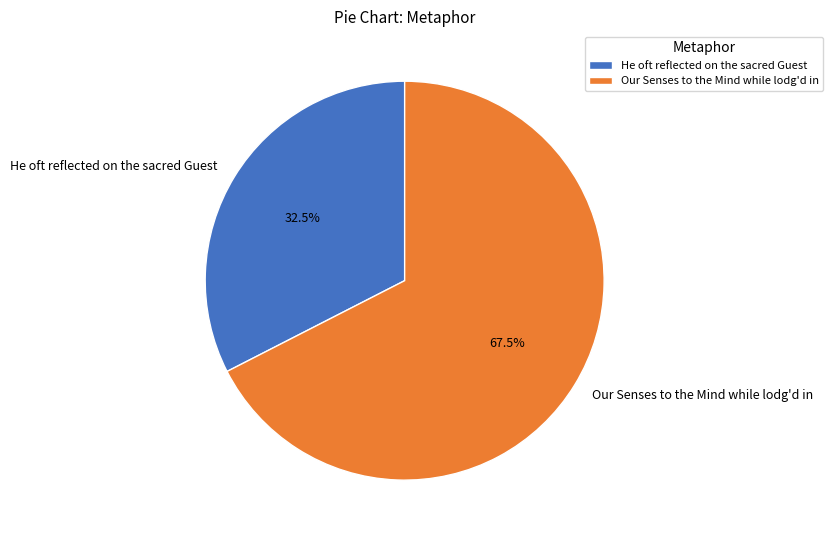

Which category accounts for the majority?

Our Senses to the Mind while lodg'd in